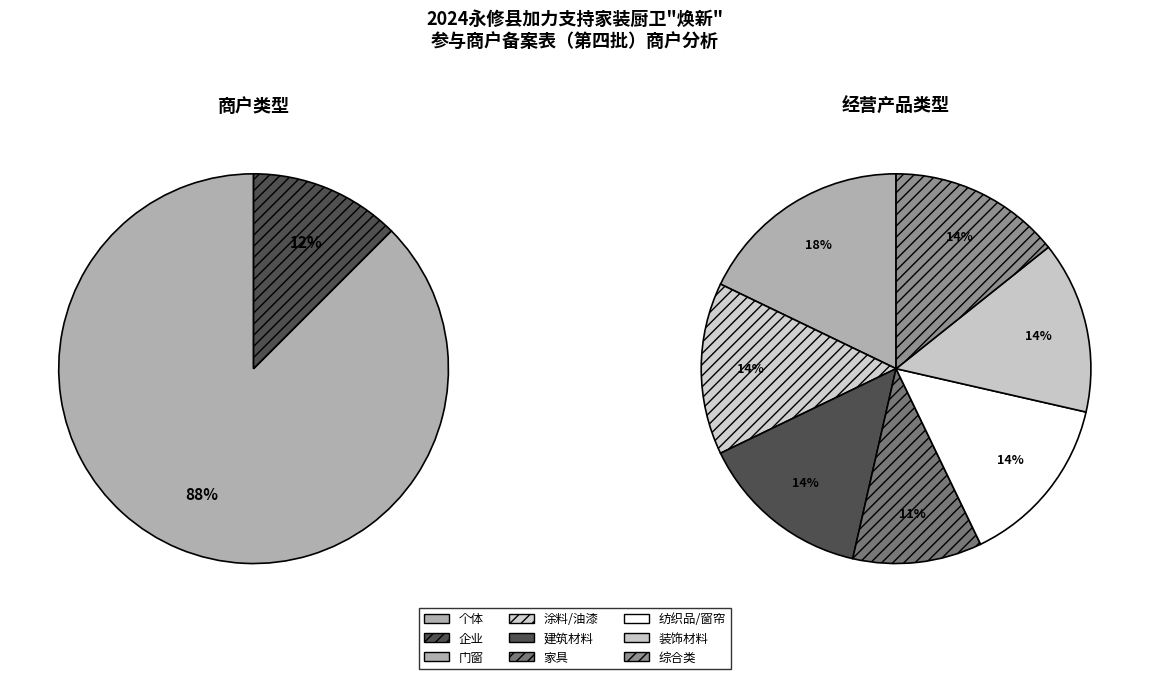

What is the largest slice in the pie chart?

个体